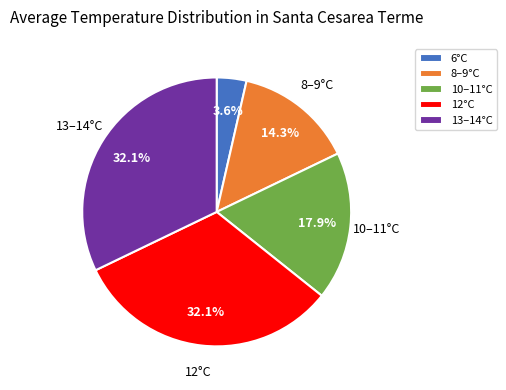

Which category has the smallest portion of the pie?

6°C